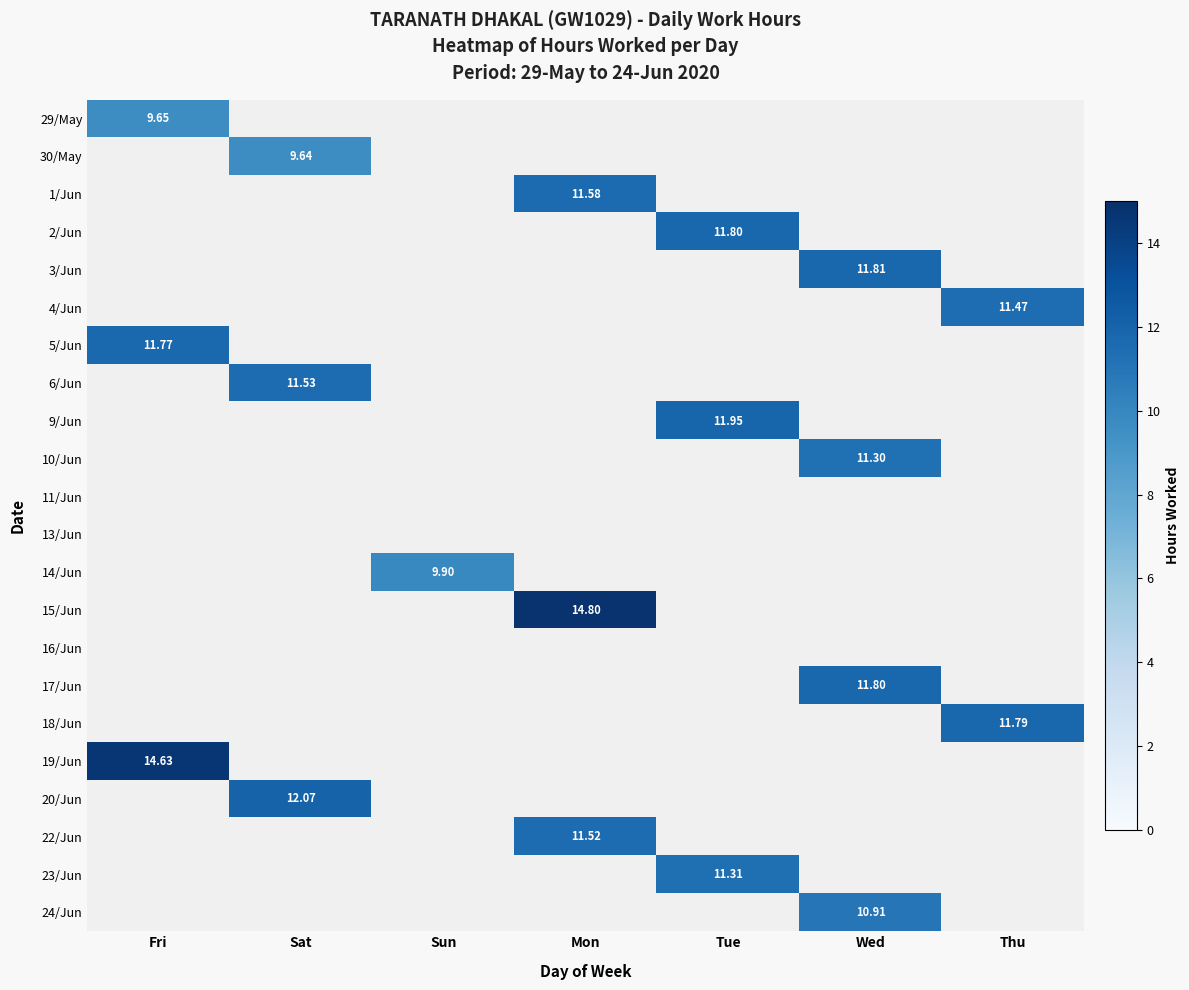

Which series has the largest total across all categories?

15/Jun